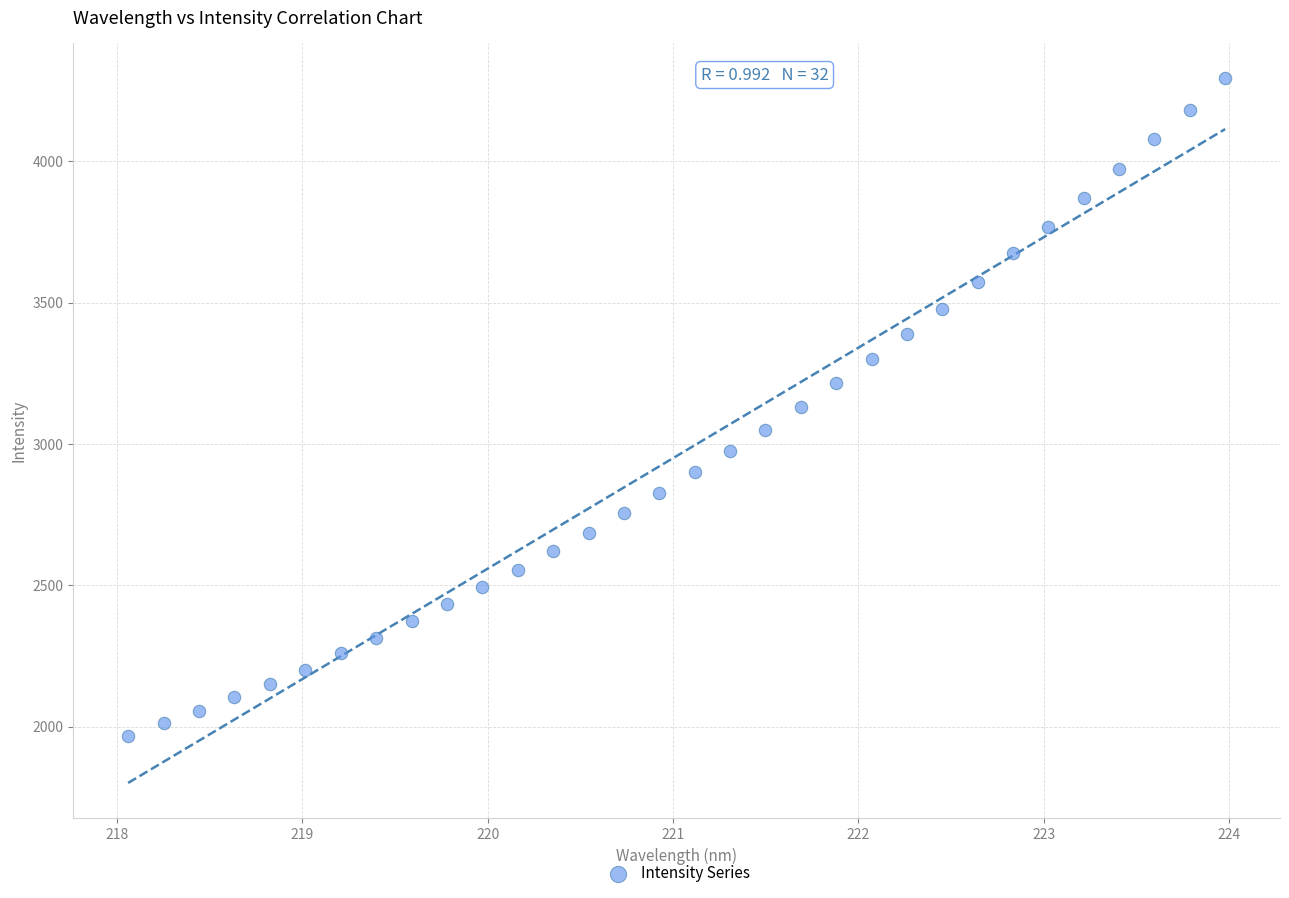

What is the range of Y values (max minus min)?

2327.7